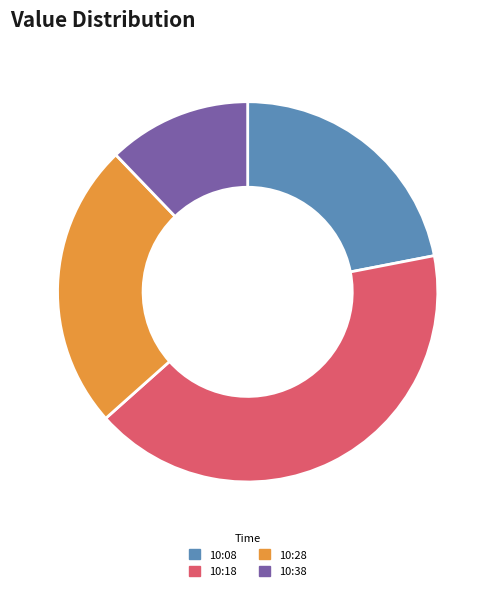

What is the ratio of the value at 10:18 to the value at 10:28?

1.7